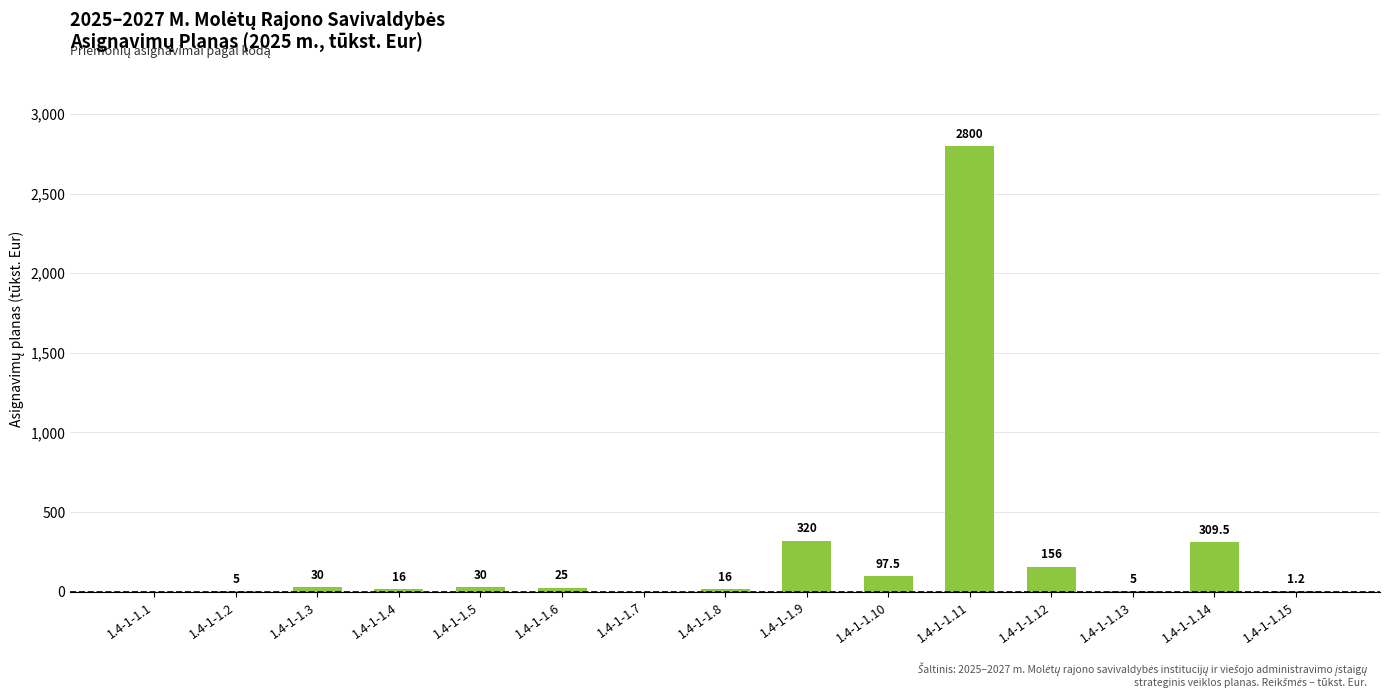

What is the sum of the values at 1.4-1-1.8 and 1.4-1-1.7?

16.0